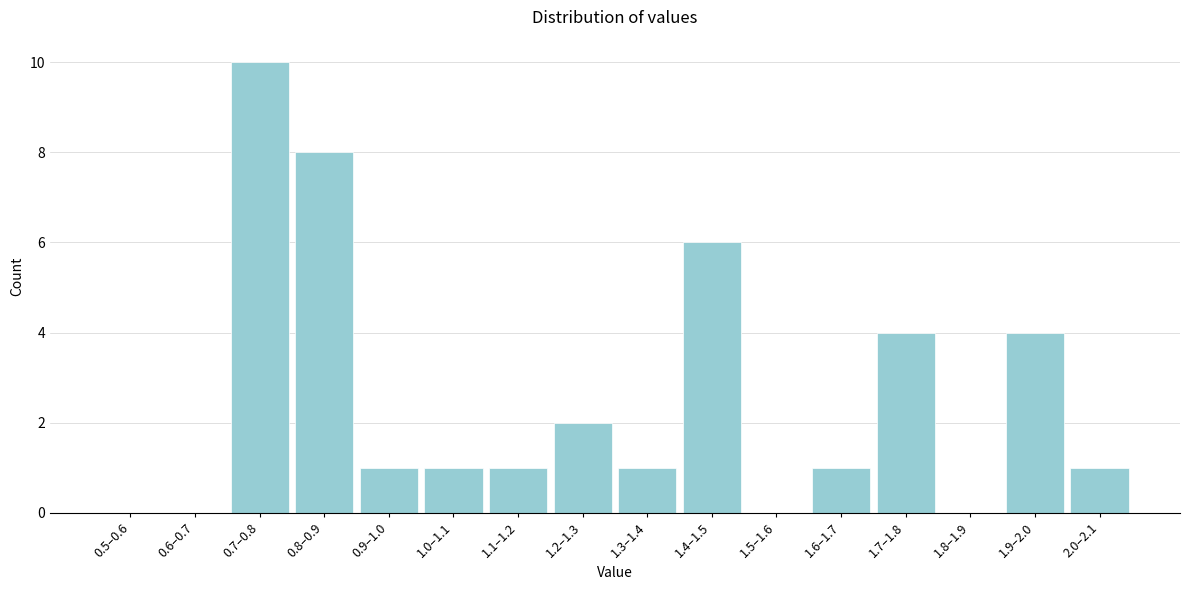

Reading left to right, transcribe all the data shown in this chart.

0.5–0.6=0	0.6–0.7=0	0.7–0.8=10	0.8–0.9=8	0.9–1.0=1	1.0–1.1=1	1.1–1.2=1	1.2–1.3=2	1.3–1.4=1	1.4–1.5=6	1.5–1.6=0	1.6–1.7=1	1.7–1.8=4	1.8–1.9=0	1.9–2.0=4	2.0–2.1=1